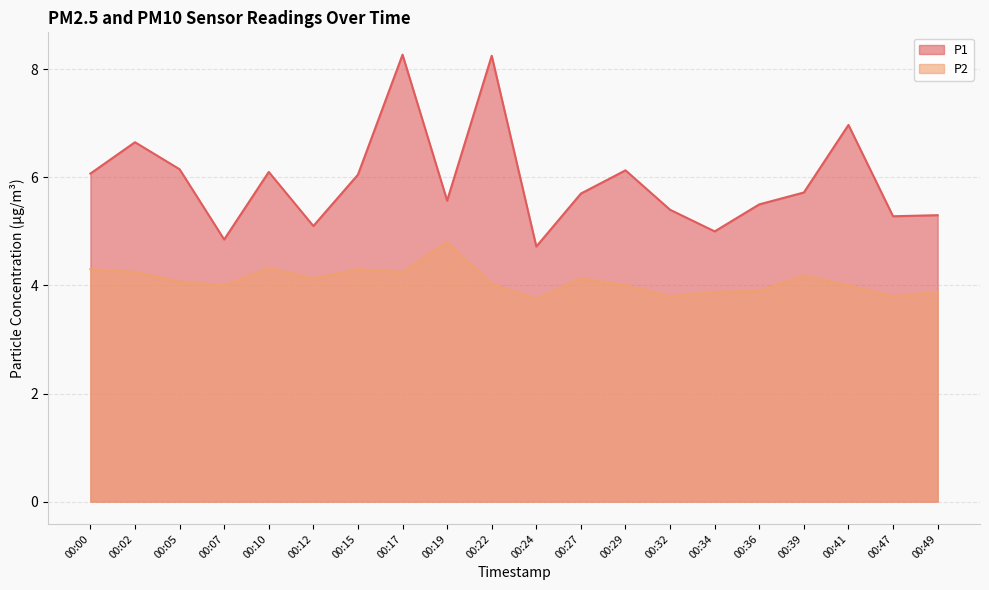

How many values in the P1 series are below 5?

2